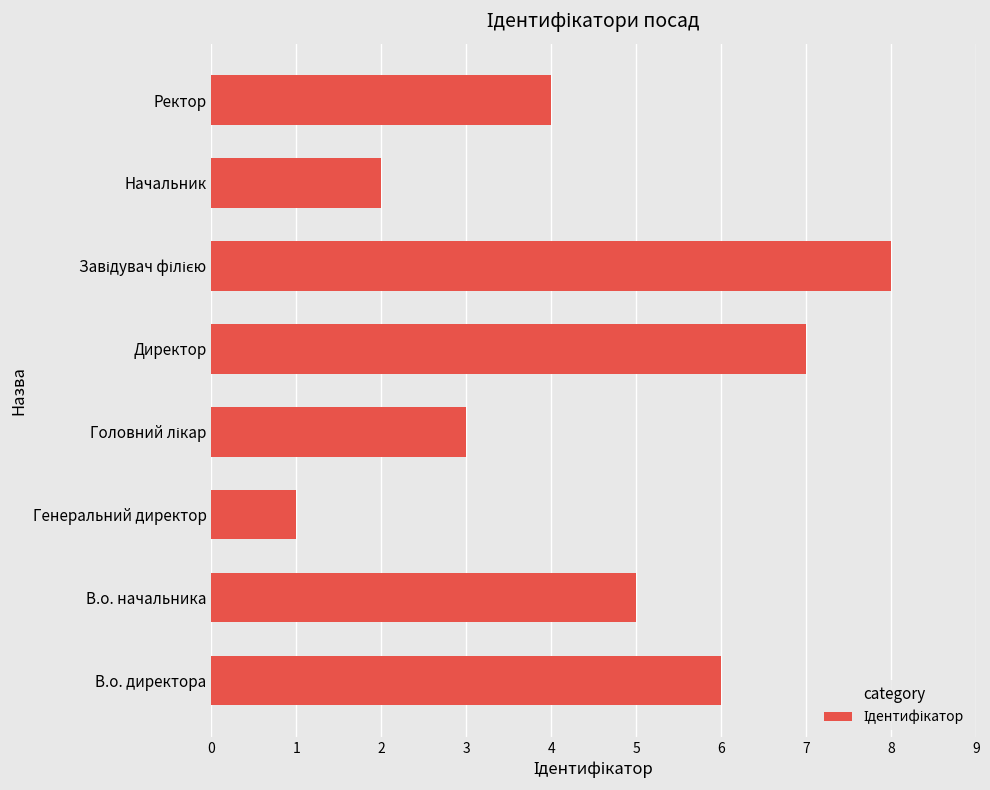

Between В.о. начальника and Ректор, which is larger?

В.о. начальника